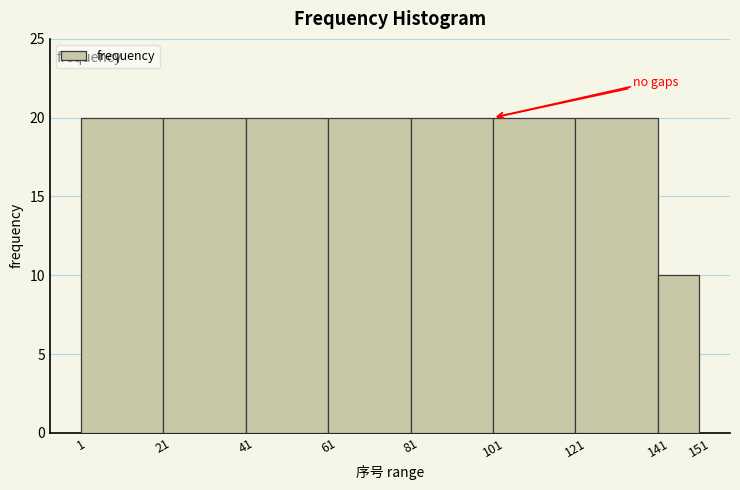

Reading left to right, transcribe this chart: for each bar, give the range it covers on the x-axis and its height. The values are not printed on the chart, so give them approximately, as read against the axis.

1 to 21: 20
21 to 41: 20
41 to 61: 20
61 to 81: 20
81 to 101: 20
101 to 121: 20
121 to 141: 20
141 to 151: 10